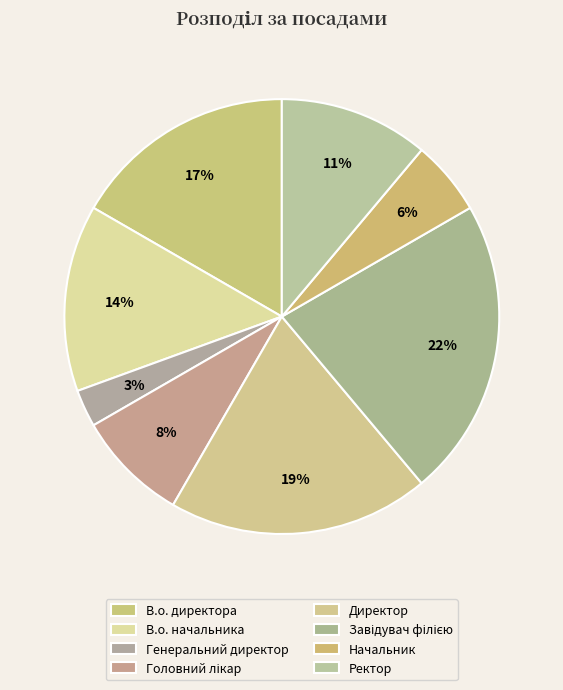

Which slice is the largest?

Завідувач філією